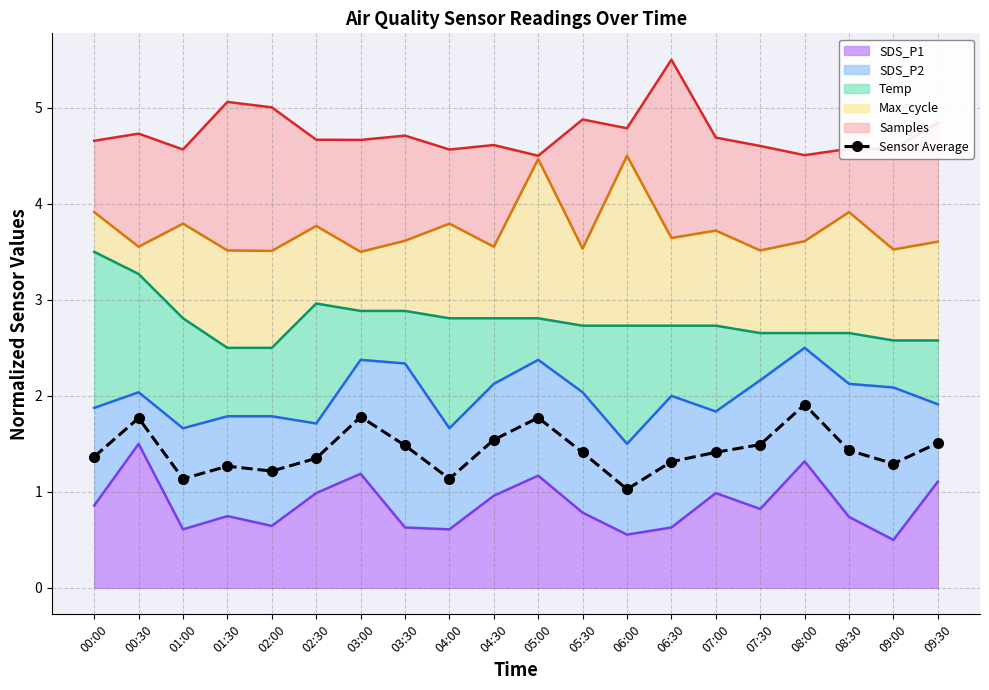

Rank the categories by value from lowest to highest.

06:00, 01:00, 04:00, 02:00, 01:30, 09:00, 06:30, 02:30, 00:00, 05:30, 07:00, 08:30, 03:30, 07:30, 09:30, 04:30, 00:30, 05:00, 03:00, 08:00